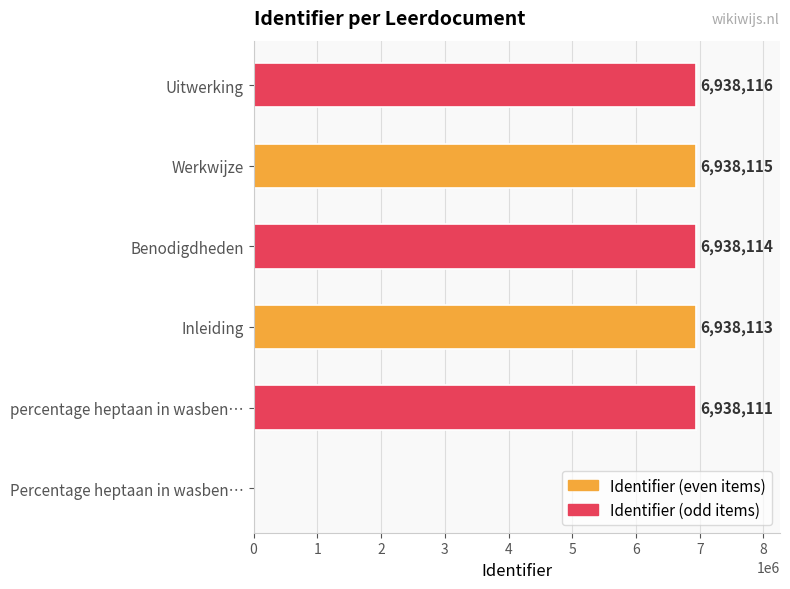

What is the change in value from Werkwijze to Uitwerking?

+1